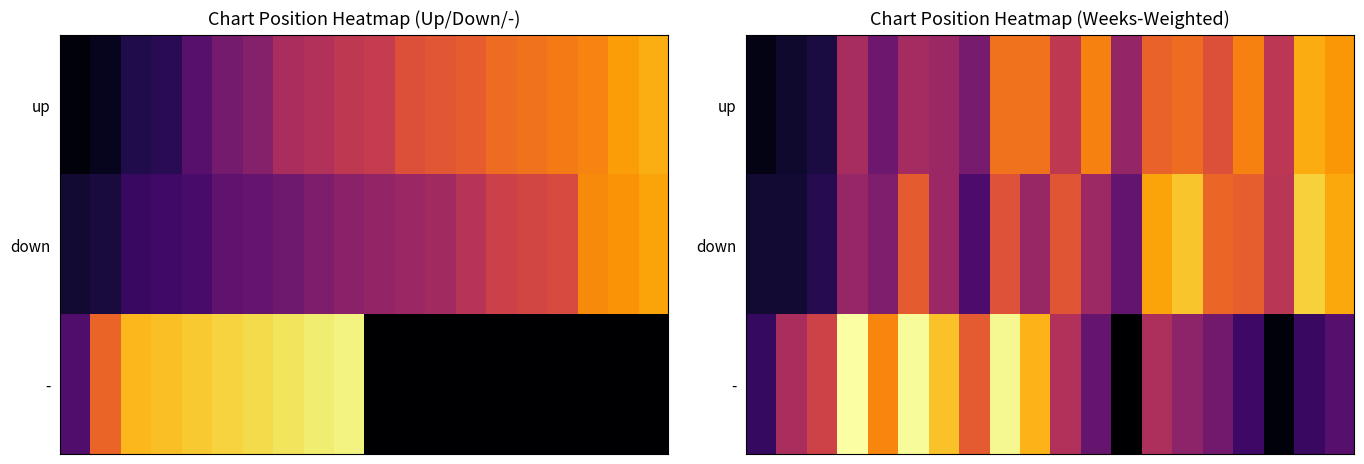

What is the difference between the maximum and minimum values in the - series?

85.6